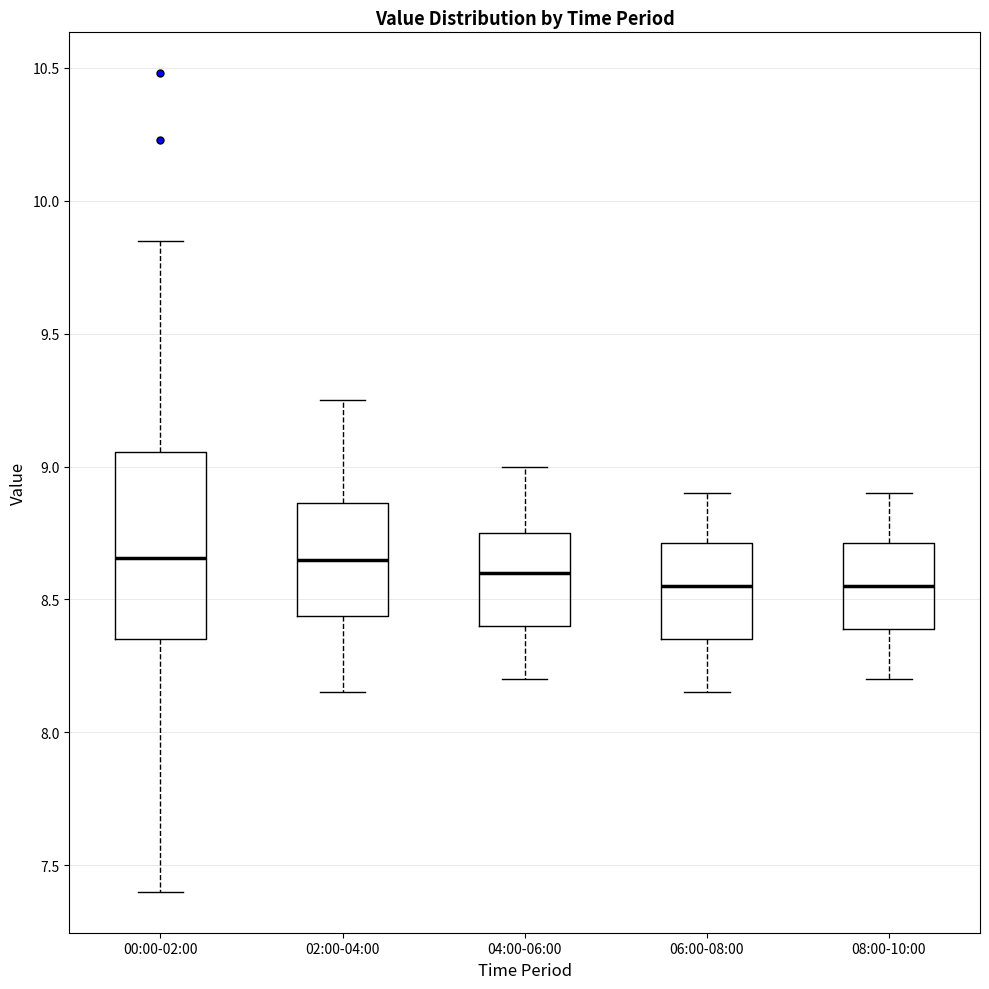

Reading left to right, transcribe this box plot: for each box, give where its median line is, the range the box spans, and where its two whiskers end, as read against the y-axis. The values are not printed on the chart, so give them approximately, as read against the axis.

00:00-02:00: median 8.65, box 8.35 to 9.05, whiskers 7.40 to 9.85
02:00-04:00: median 8.65, box 8.45 to 8.85, whiskers 8.15 to 9.25
04:00-06:00: median 8.60, box 8.40 to 8.75, whiskers 8.20 to 9.00
06:00-08:00: median 8.55, box 8.35 to 8.70, whiskers 8.15 to 8.90
08:00-10:00: median 8.55, box 8.40 to 8.70, whiskers 8.20 to 8.90